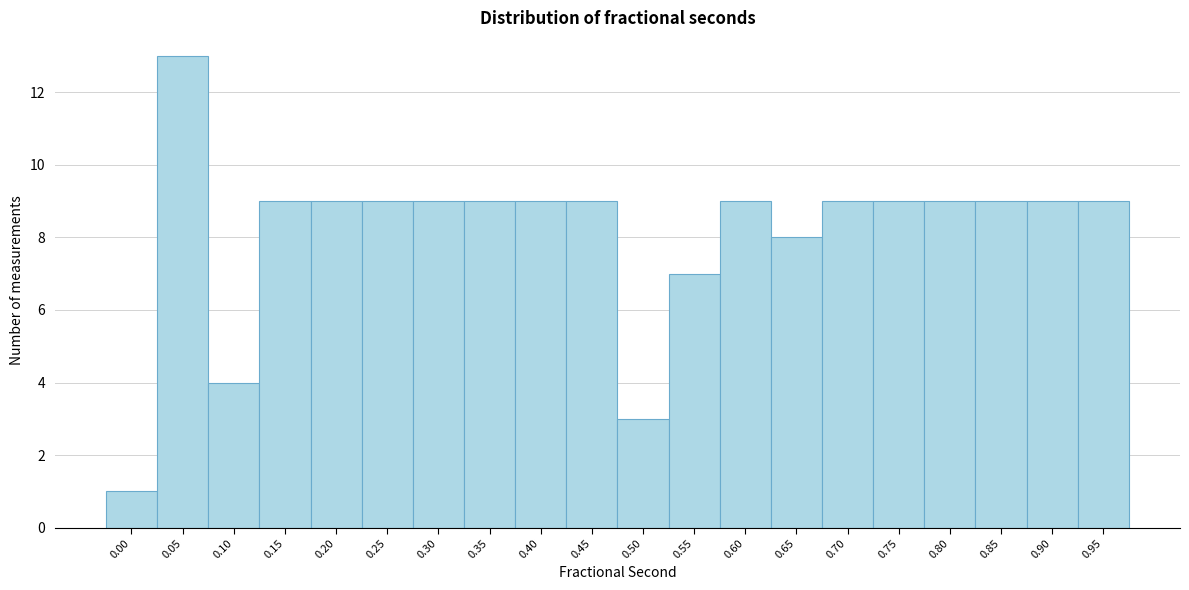

Reading left to right, transcribe all the data shown in this chart.

0.00=1	0.05=13	0.10=4	0.15=9	0.20=9	0.25=9	0.30=9	0.35=9	0.40=9	0.45=9	0.50=3	0.55=7	0.60=9	0.65=8	0.70=9	0.75=9	0.80=9	0.85=9	0.90=9	0.95=9